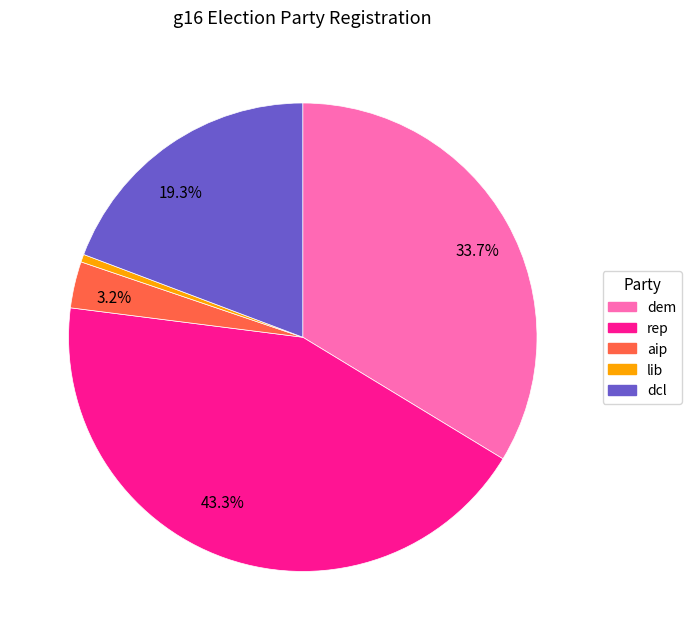

To the nearest percent, what is the average slice percentage?

20%